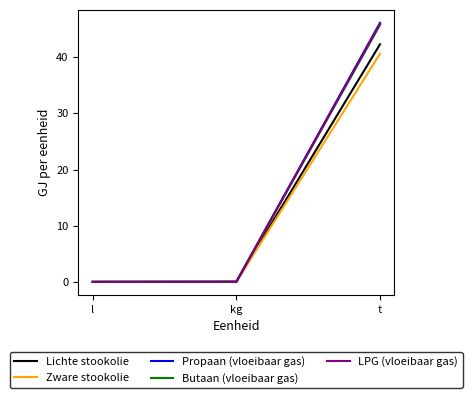

True or false: Butaan (vloeibaar gas) has a value of 0.0 at l.

True